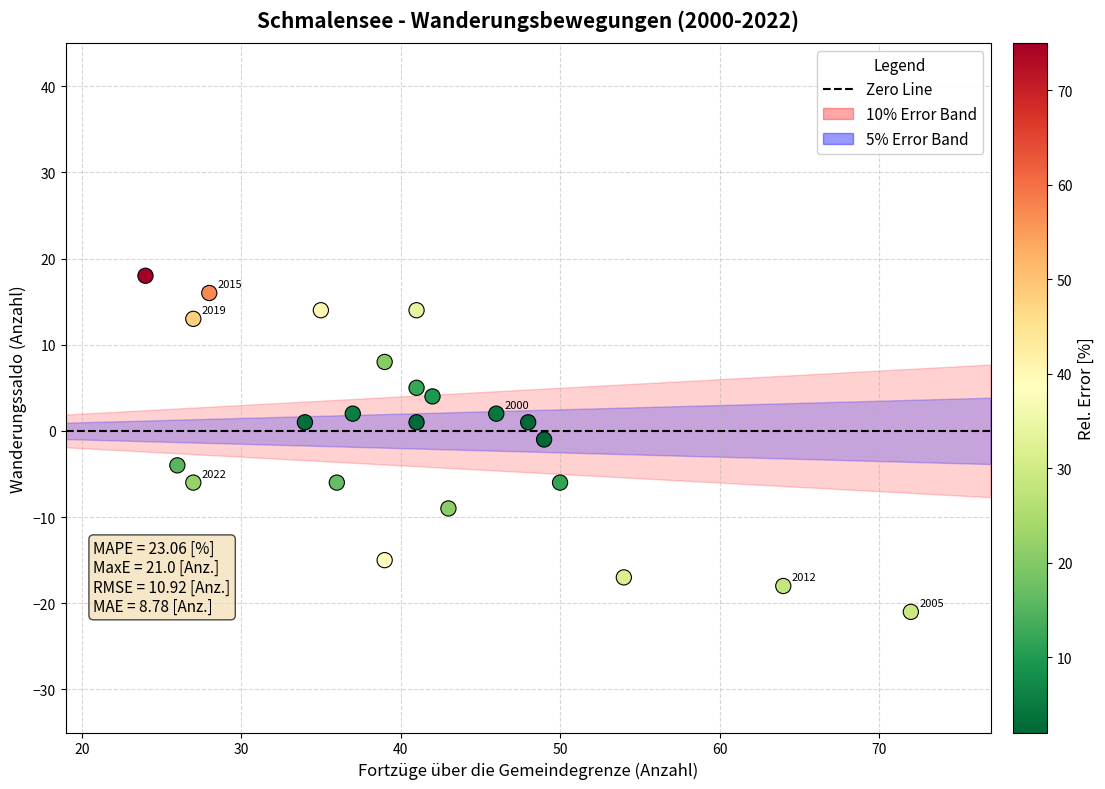

What is the range of X values (max minus min)?

48